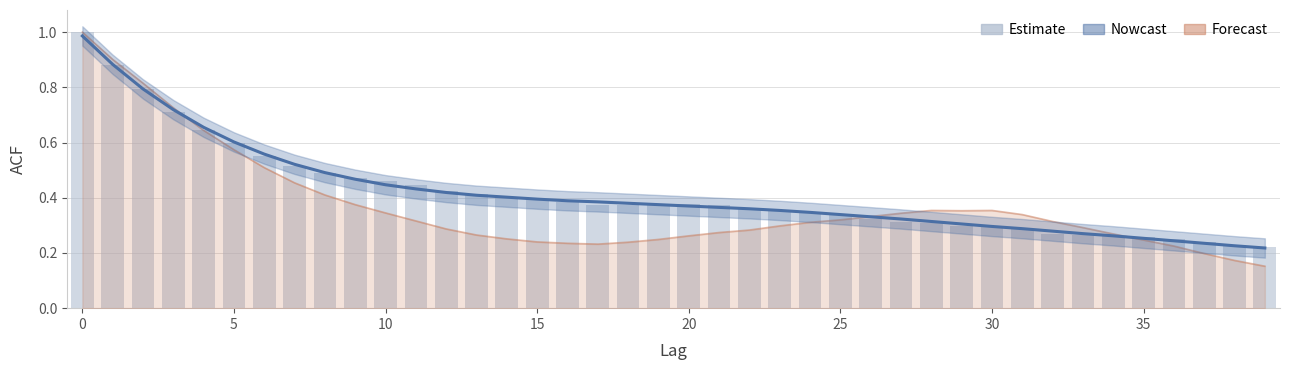

What is the difference between the maximum and minimum values?

0.8